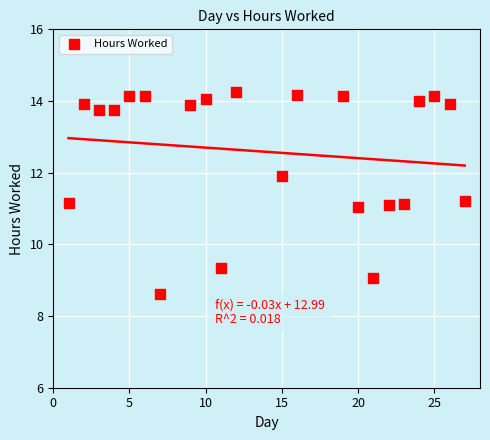

What is the range of X values (max minus min)?

26.0